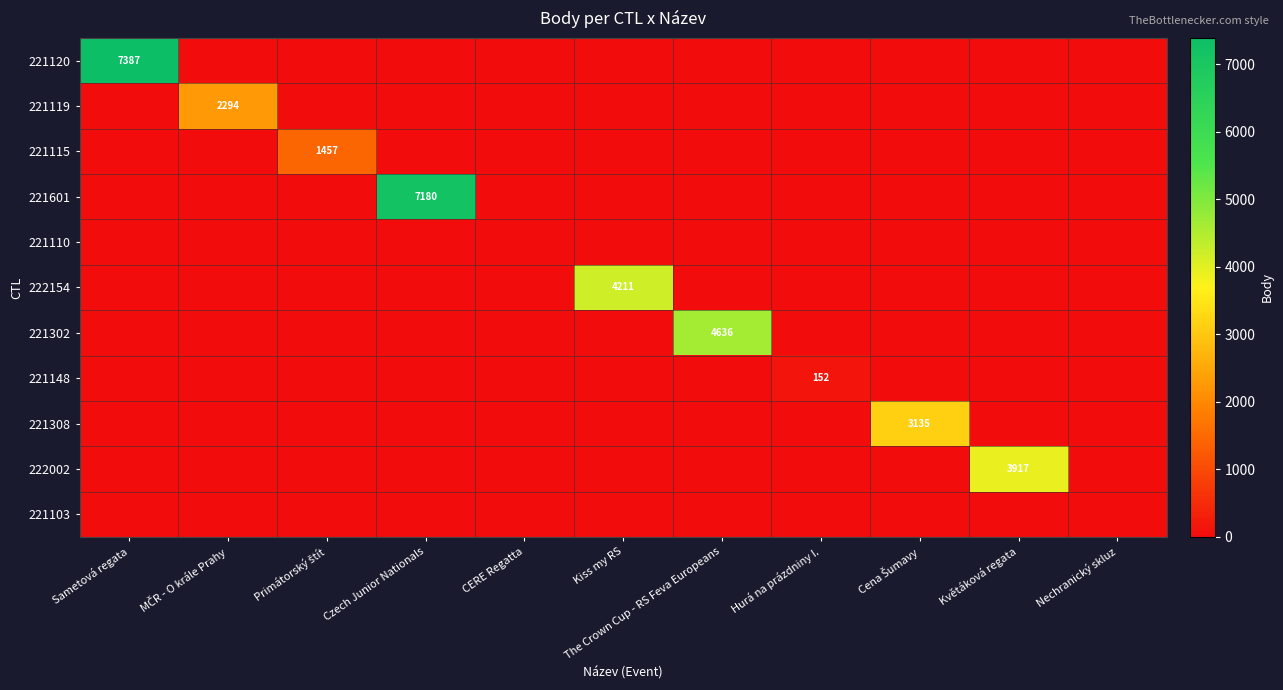

What is the sum of all 221115 values?

1457